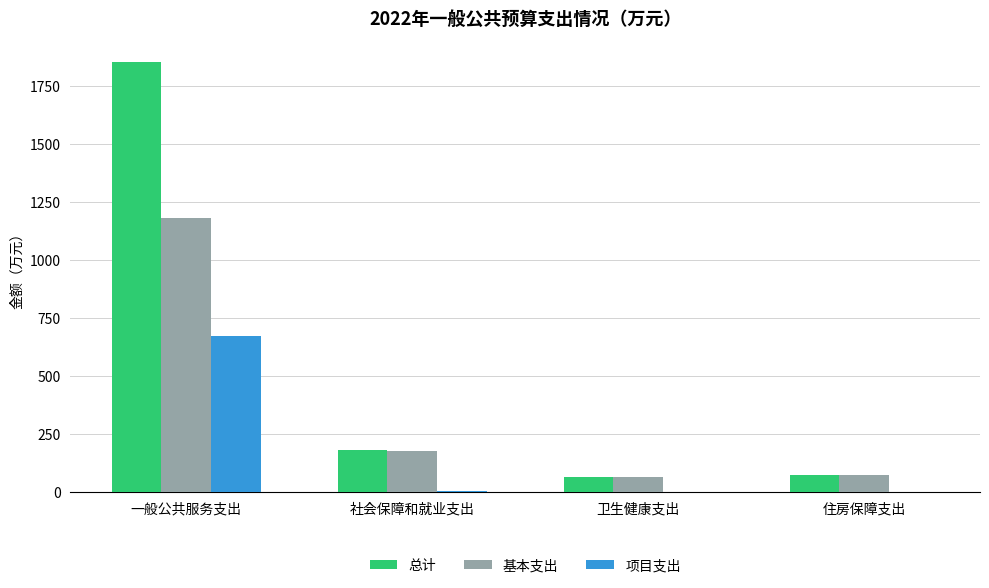

Is the value of 基本支出 at 一般公共服务支出 greater than the value of 项目支出 at 一般公共服务支出?

Yes